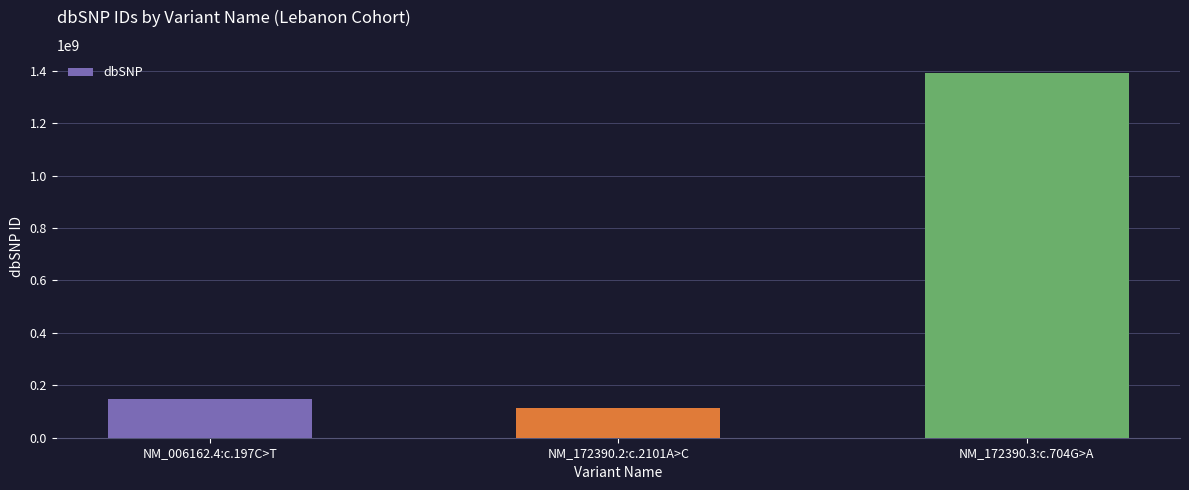

What is the minimum value shown in the chart?

113736099